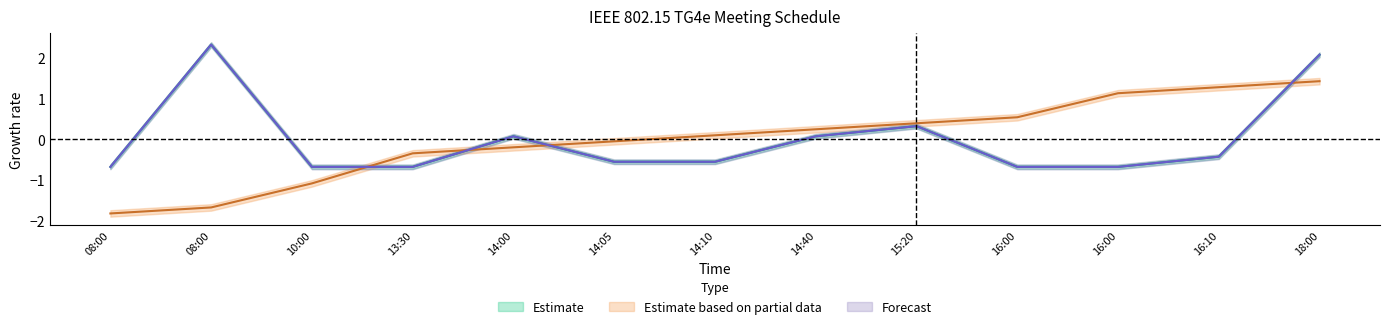

The value of Duration (Estimate) at 13:30 is -0.9. True or false?

False